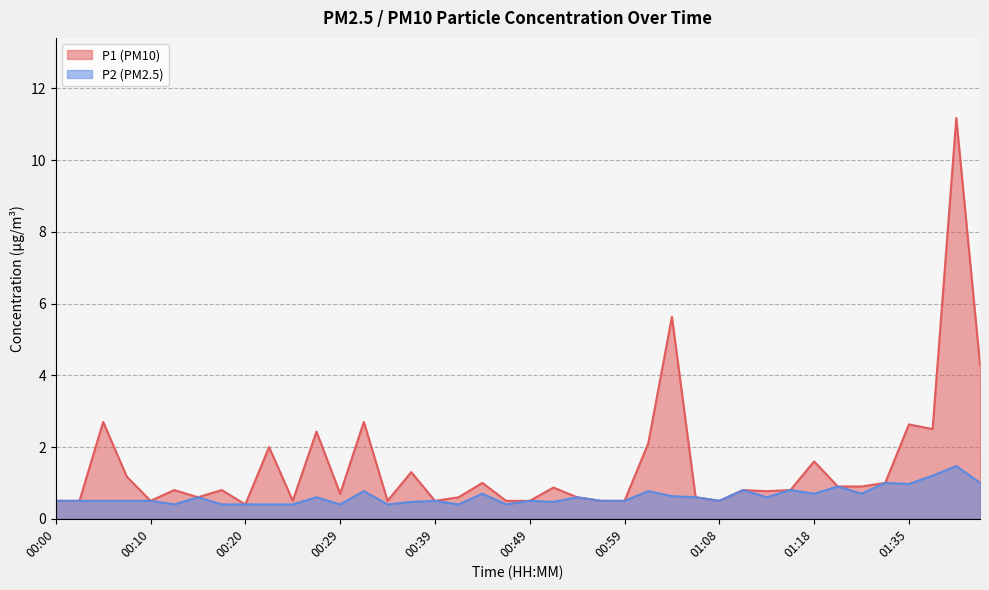

What is the approximate value of P1 at 01:40?

2.5